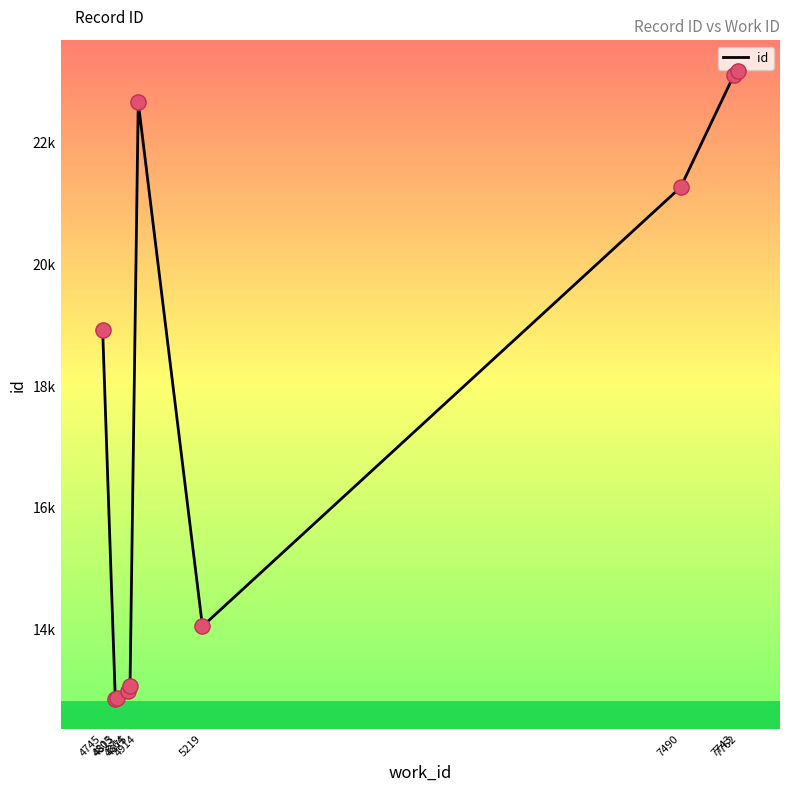

Between 5219 and 4875, which is larger?

5219